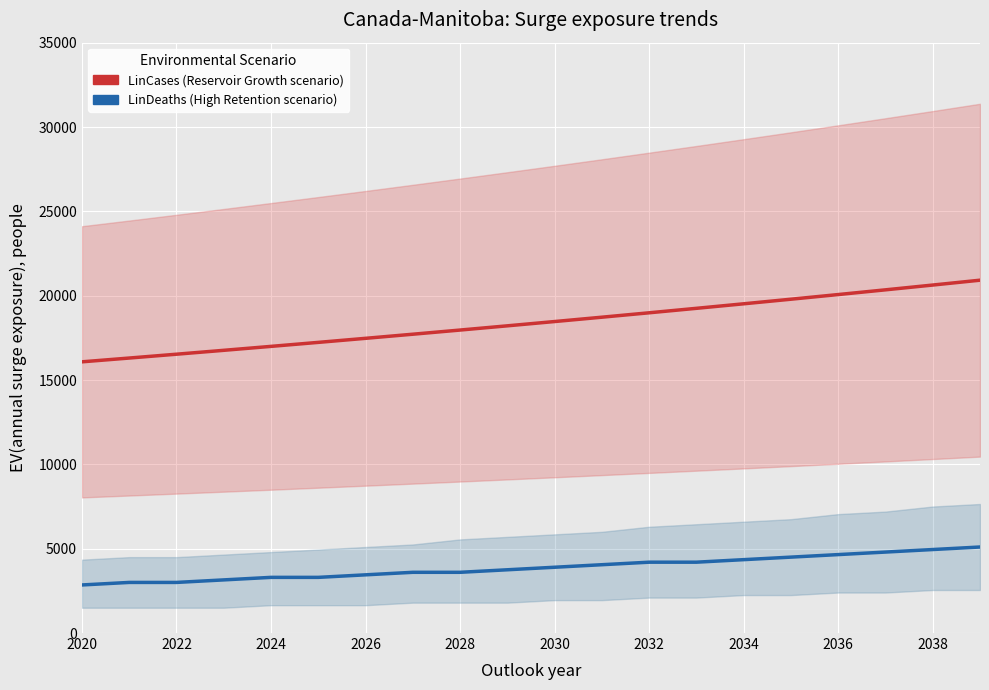

What is the sum of all LinCases (scaled) values?

367957.2